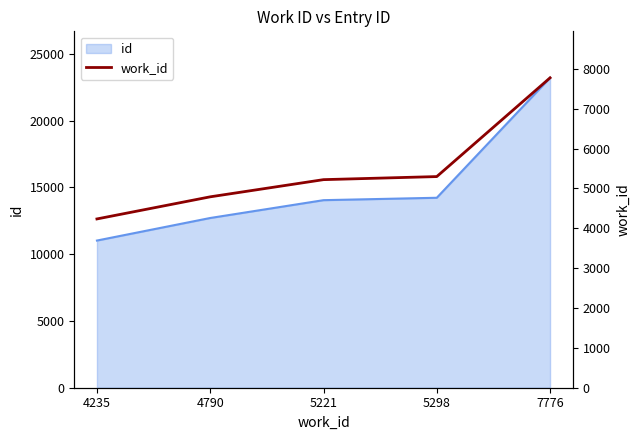

List the labels in order of value, largest first.

7776, 5298, 5221, 4790, 4235